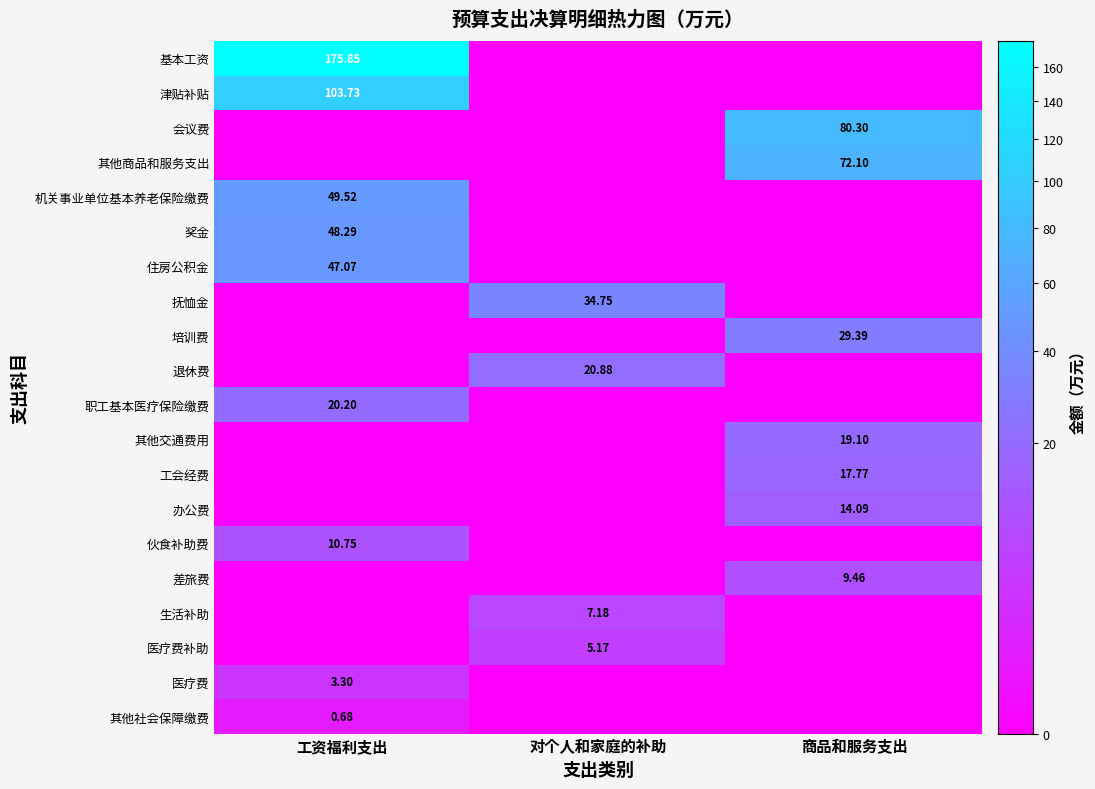

At which category is the sum across all series the highest?

工资福利支出